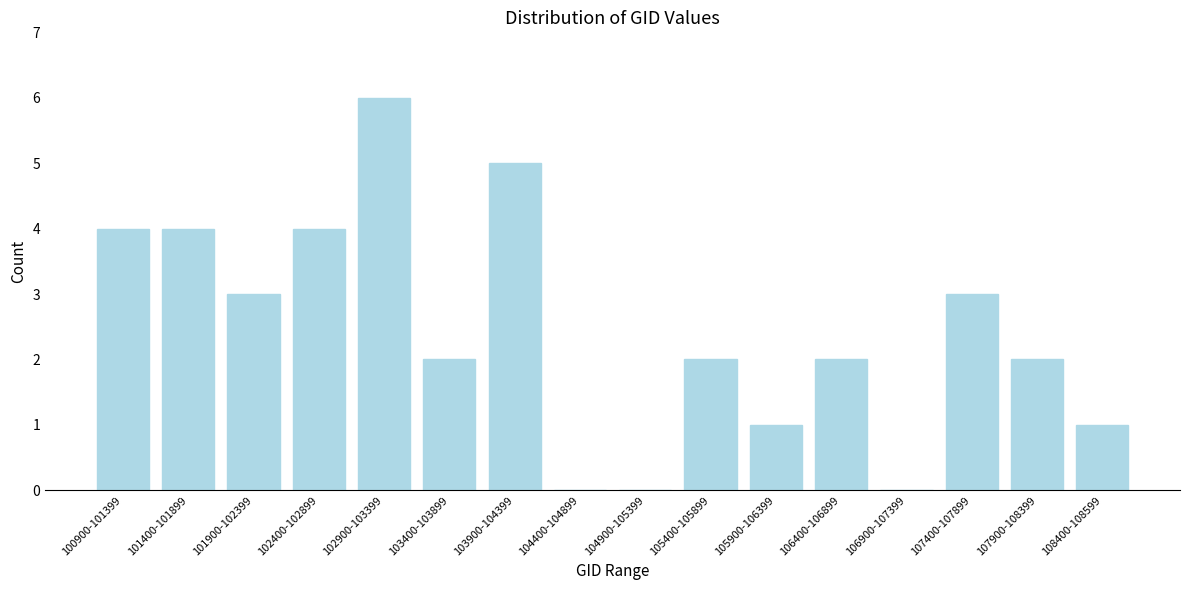

Reading right to left, transcribe all the data shown in this chart.

108400-108599=1	107900-108399=2	107400-107899=3	106900-107399=0	106400-106899=2	105900-106399=1	105400-105899=2	104900-105399=0	104400-104899=0	103900-104399=5	103400-103899=2	102900-103399=6	102400-102899=4	101900-102399=3	101400-101899=4	100900-101399=4